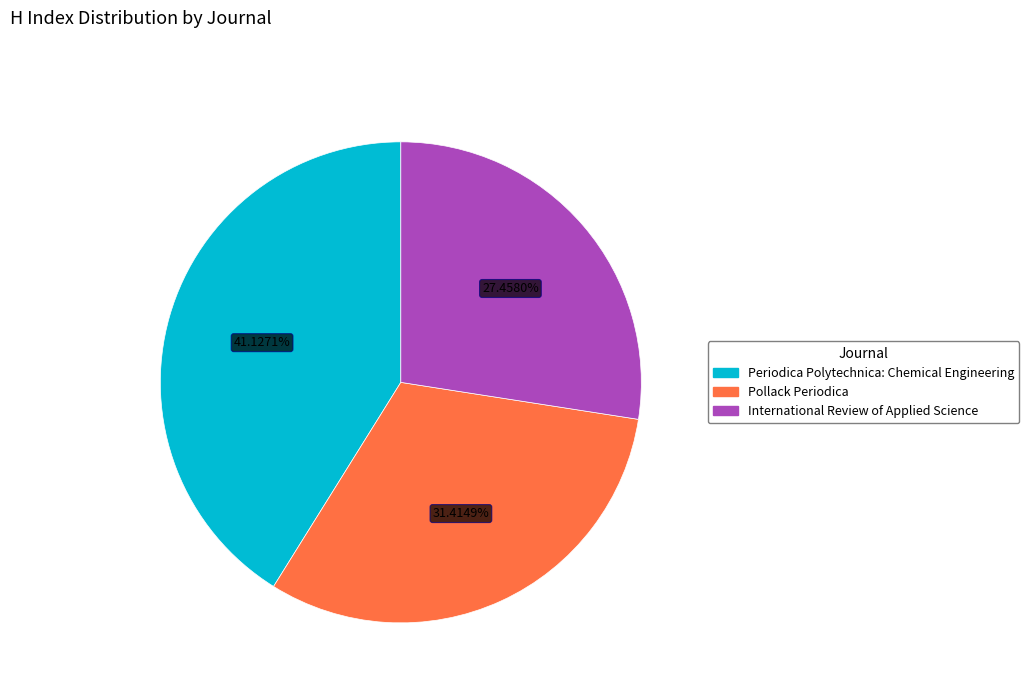

How much of the chart is everything except Periodica Polytechnica: Chemical Engineering?

58.9%